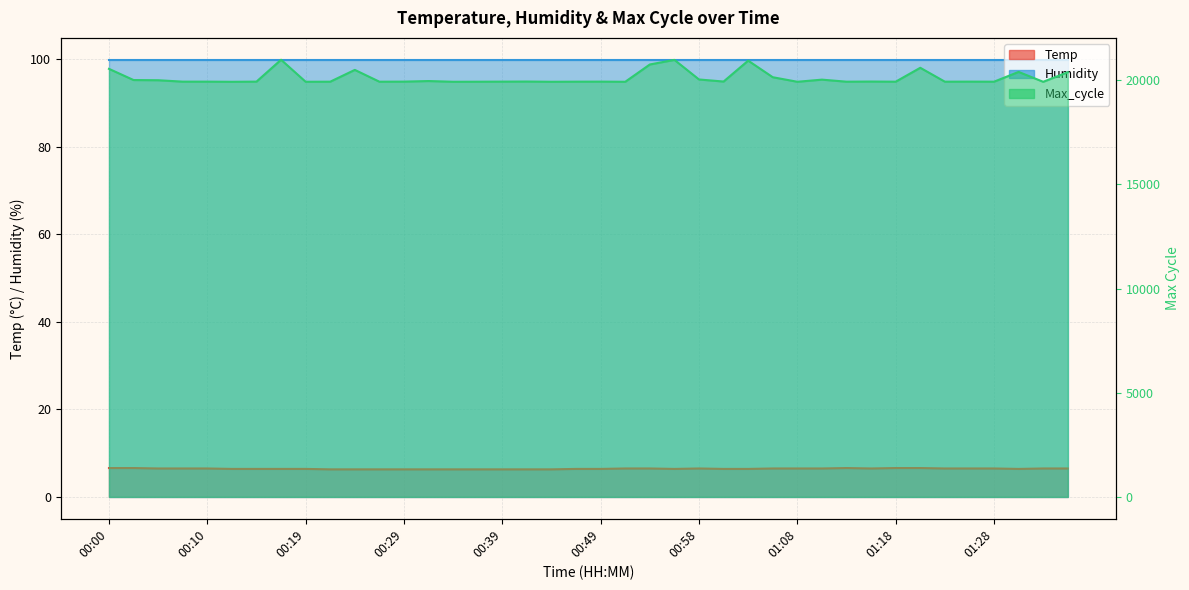

Between 01:33 and 01:20, which is larger?

01:20